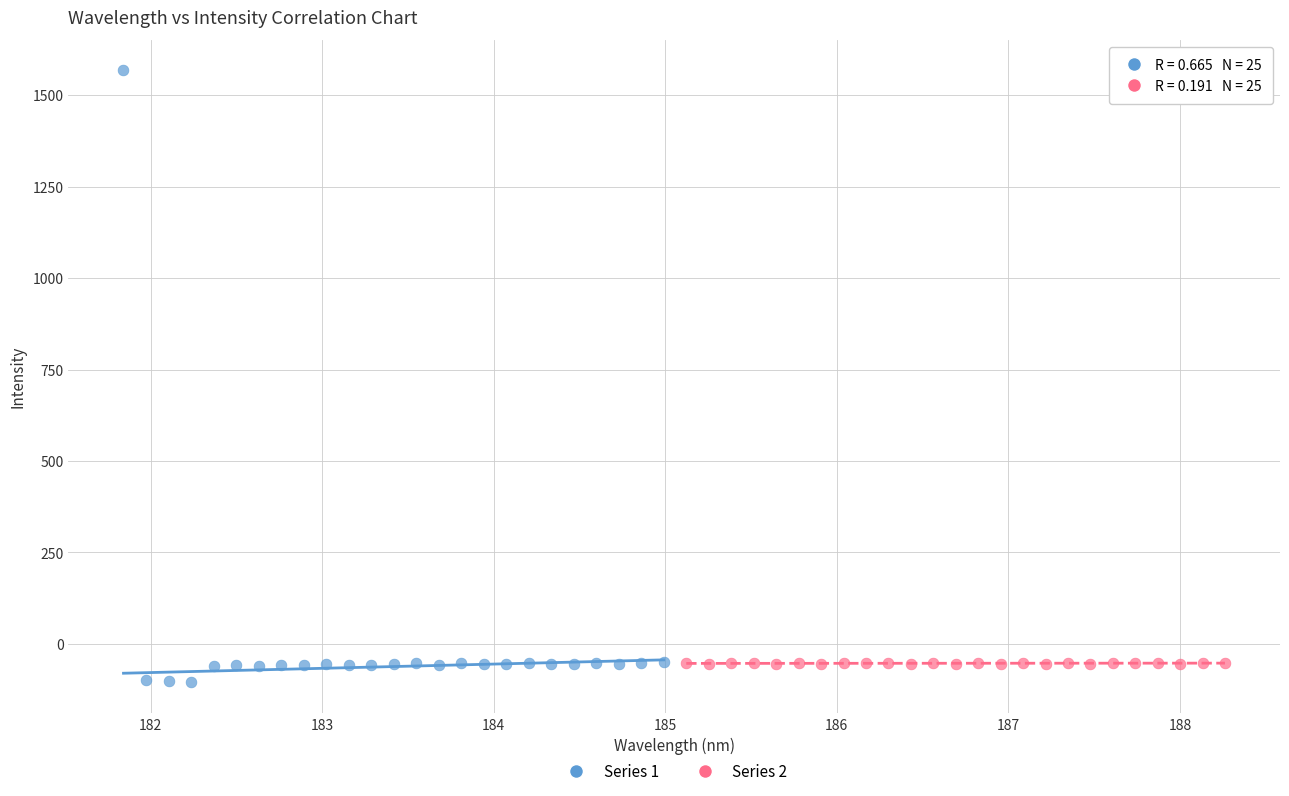

Which series has the largest Y range (max minus min)?

Series 1